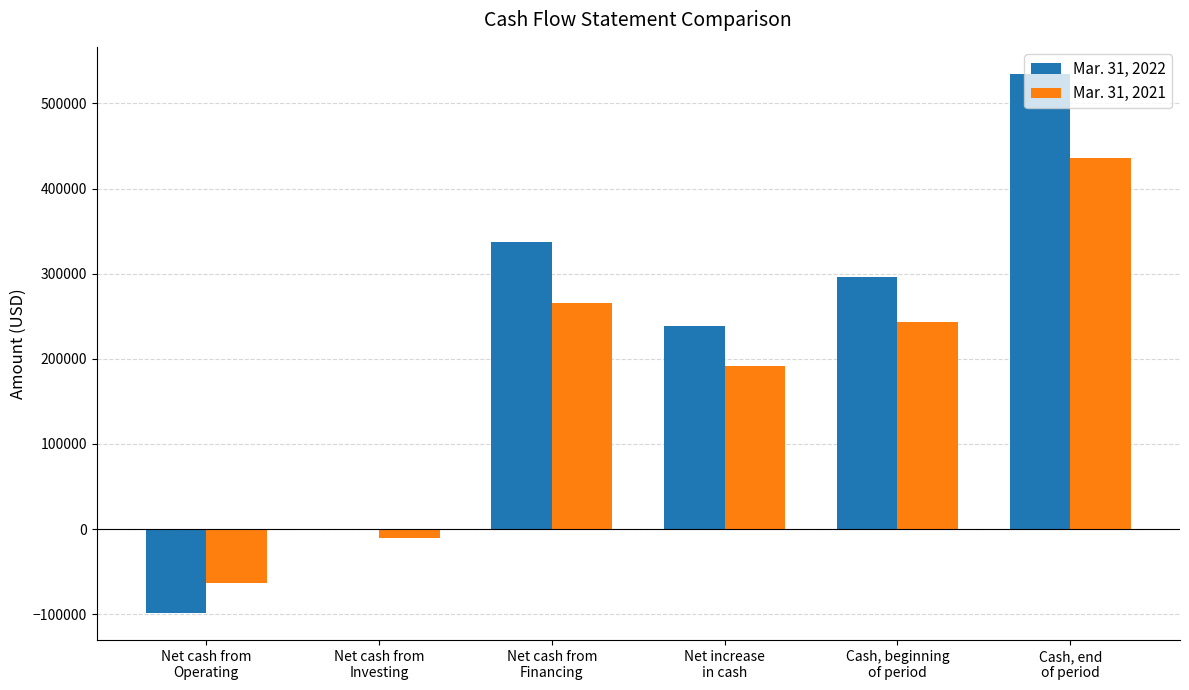

Which category has the highest value in the Mar. 31, 2022 series?

Cash, end
of period